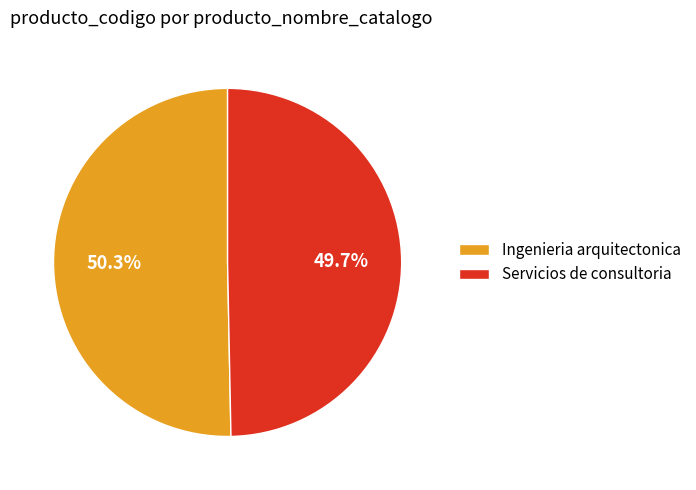

How many segments does this pie chart have?

2